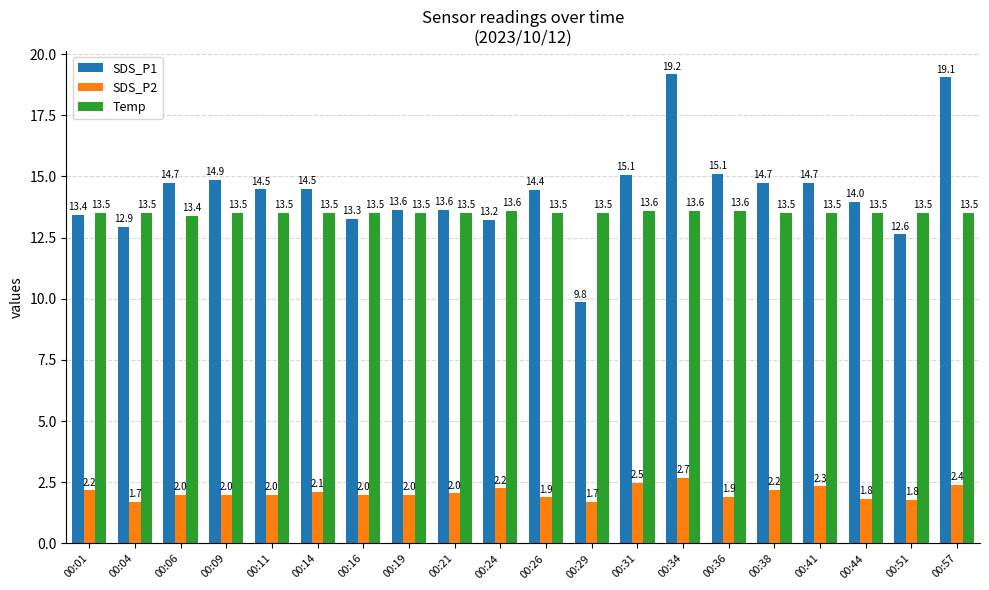

How many data points in SDS_P2 are less than 2?

8